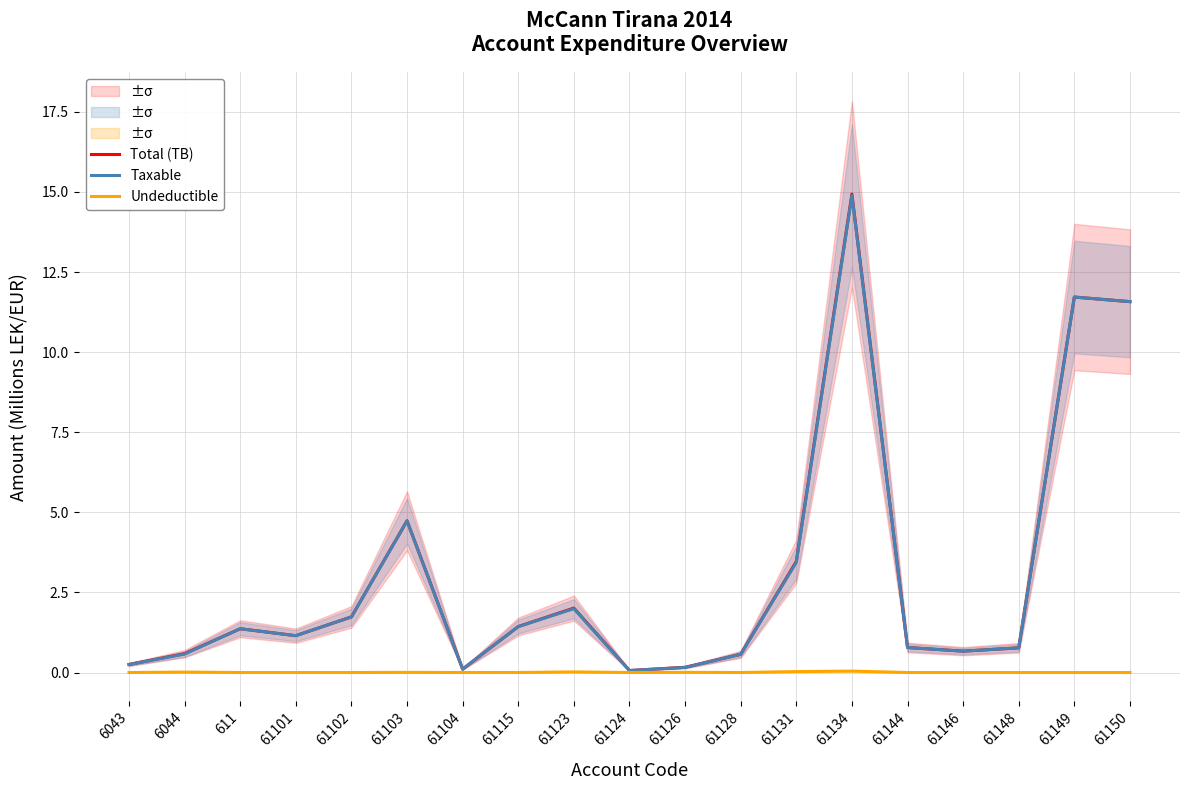

True or false: Total (TB) has a value of 1.3 at 61148.

False